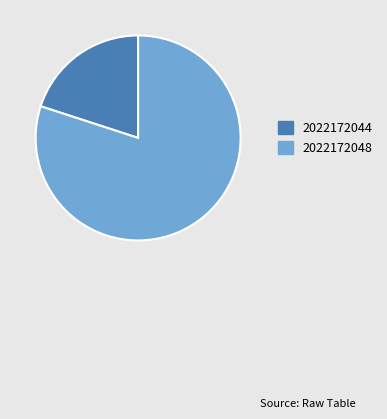

Which category has the smallest portion of the pie?

2022172044